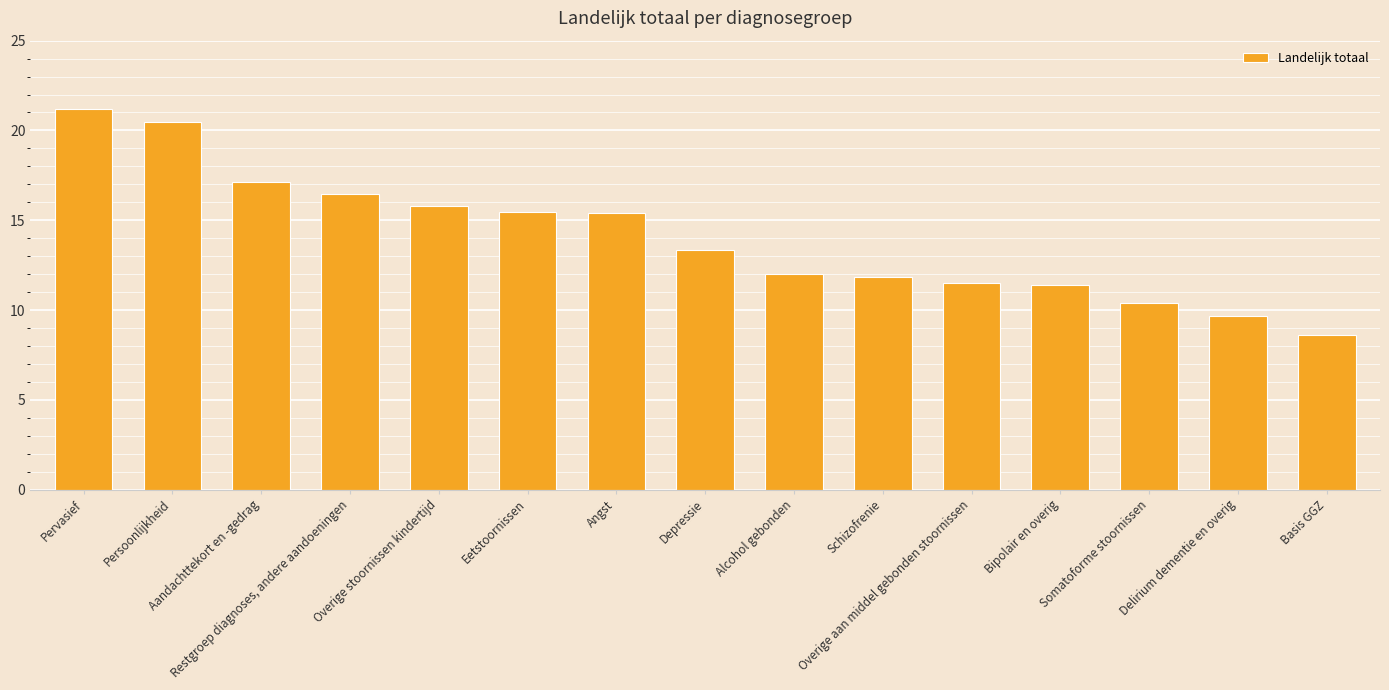

What is the change in value from Schizofrenie to Somatoforme stoornissen?

-1.5